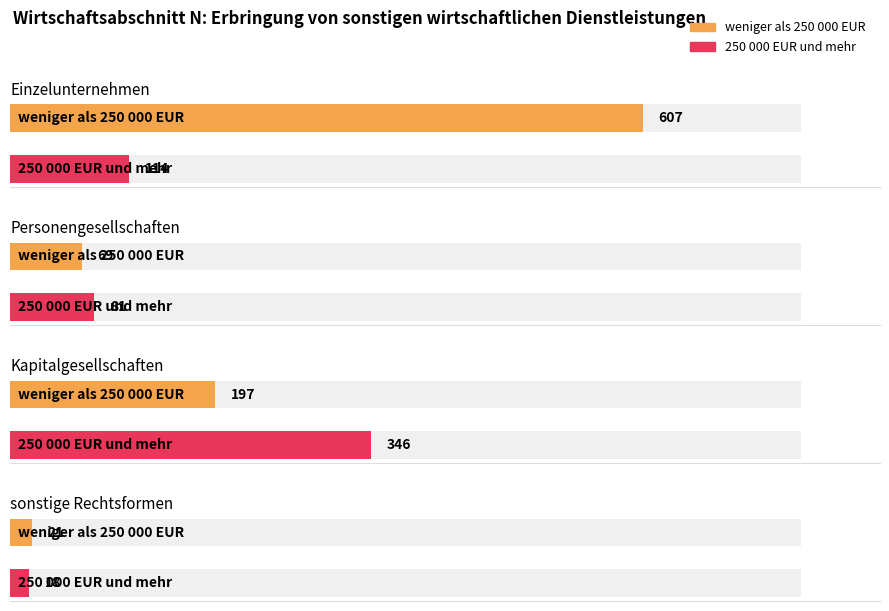

Is the value of Einzelunternehmen at weniger als 250 000 EUR greater than the value of Kapitalgesellschaften at weniger als 250 000 EUR?

Yes